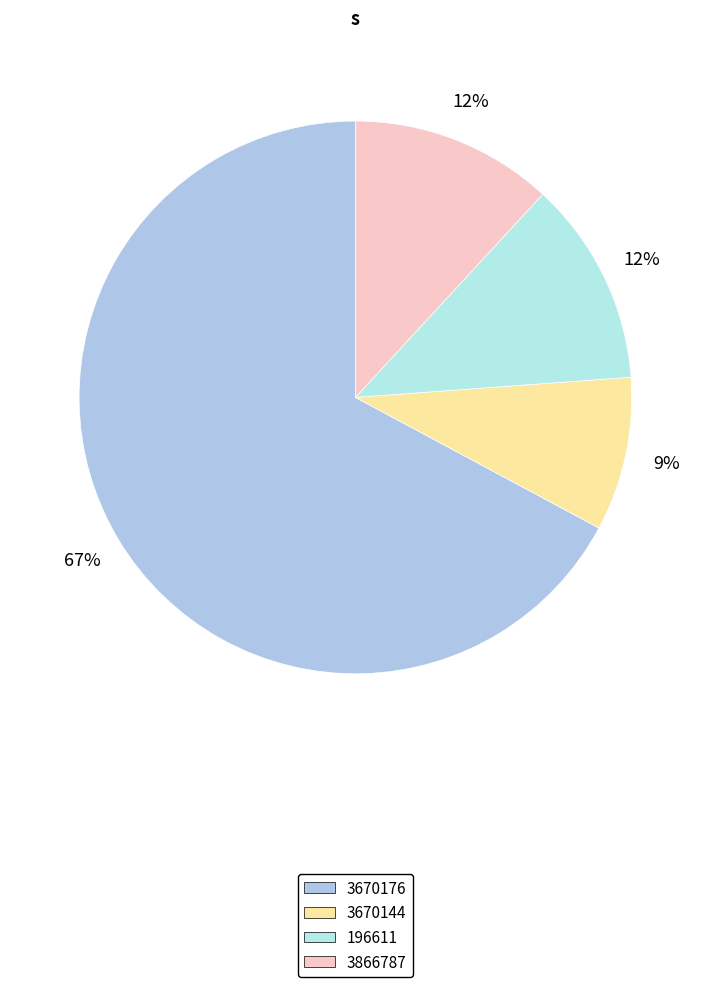

What is the change in value from 3670176 to 196611?

-3473565